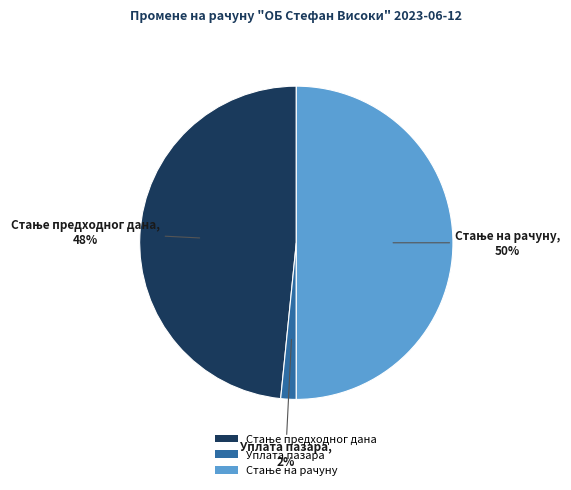

Is it true that Уплата пазара is 2% of the pie?

True